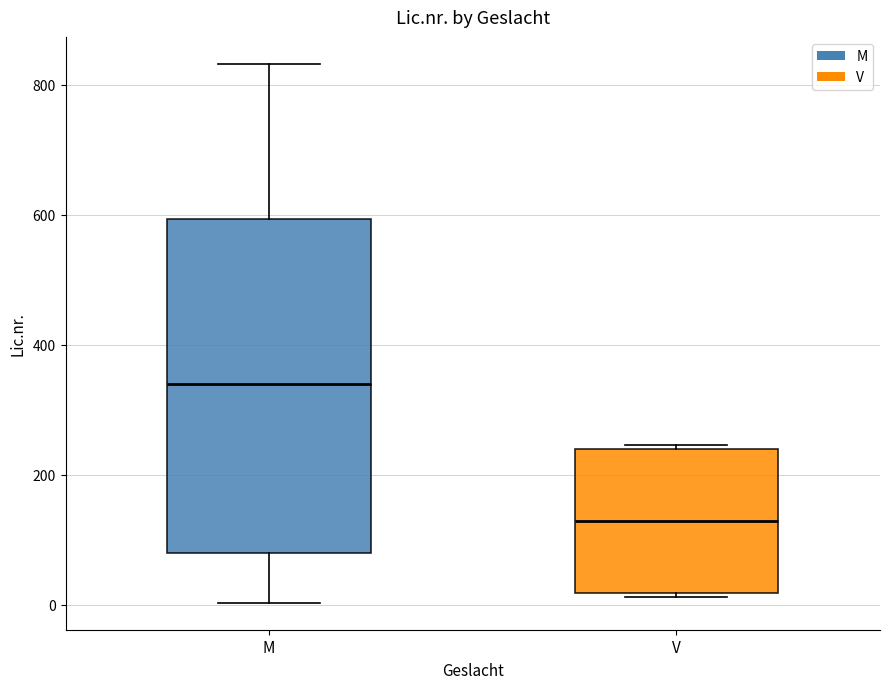

Which box's median line is the lowest?

V